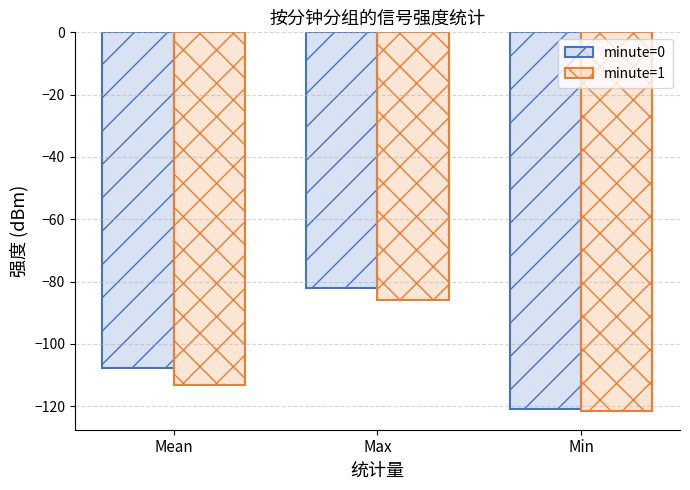

List the labels in order of minute=1 value, smallest first.

Min, Mean, Max